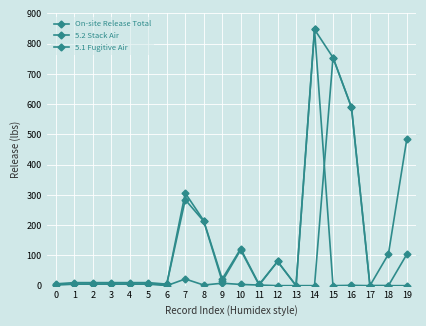

List the labels in order of 5.1 Fugitive Air value, largest first.

14, 12, 7, 9, 1, 2, 3, 4, 5, 10, 0, 8, 11, 16, 6, 13, 15, 17, 18, 19